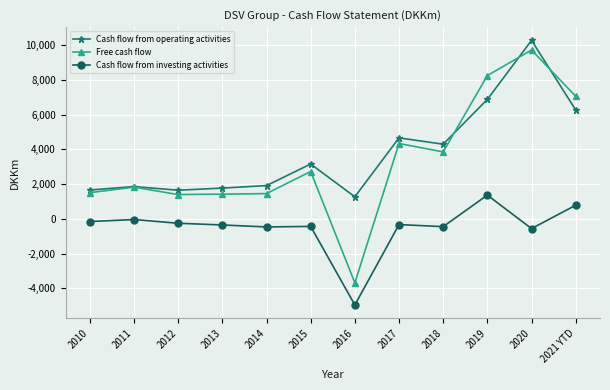

In Cash flow from operating activities, how many points are higher than both neighbors (excluding endpoints)?

4